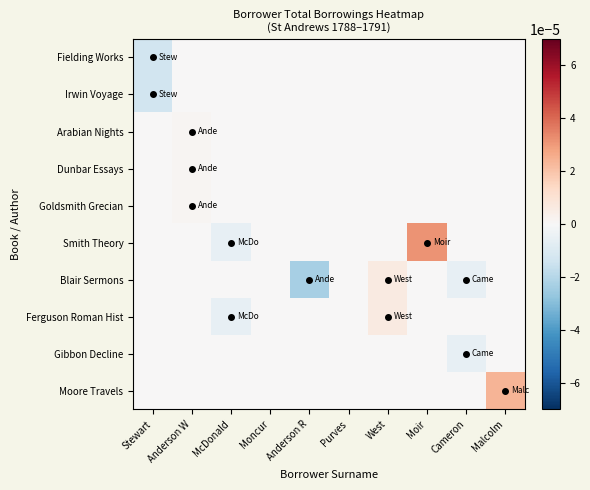

At how many categories does at least one series exceed 0?

4